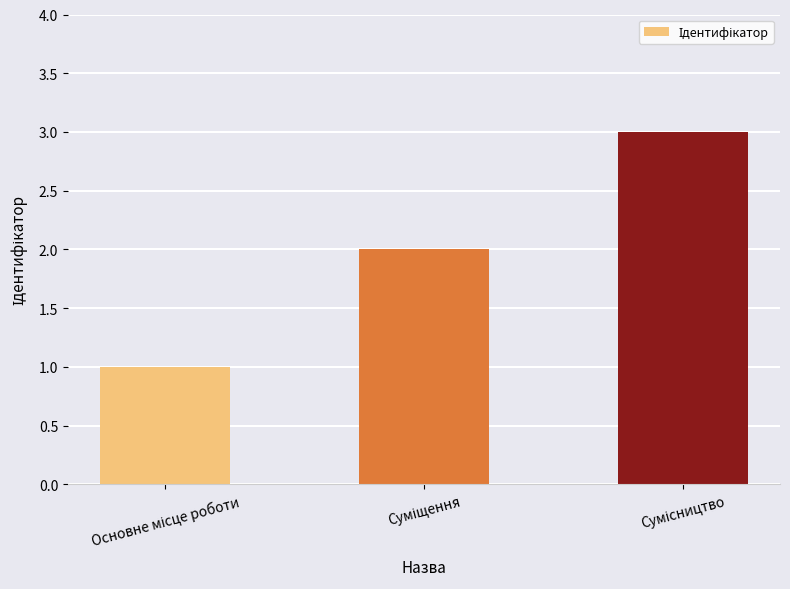

How many categories are shown in the chart?

3